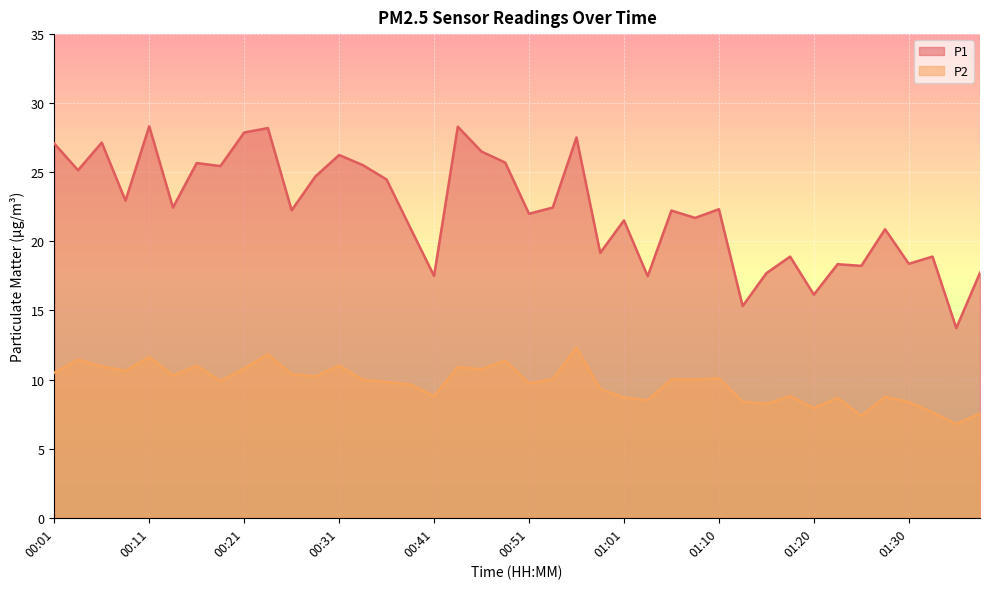

Reading left to right, extract all data points from this chart.

P1: 27.1	25.1	27.1	22.9	28.3	22.4	25.7	25.4	27.9	28.2	22.2	24.7	26.2	25.5	24.5	21.0	17.5	28.3	26.5	25.7	22.0	22.4	27.5	19.2	21.5	17.5	22.2	21.7	22.3	15.3	17.7	18.9	16.1	18.4	18.2	20.9	18.4	18.9	13.7	17.7
P2: 10.5	11.4	10.9	10.6	11.6	10.3	11.0	9.9	10.8	11.8	10.4	10.2	11.0	10.0	9.8	9.7	8.8	10.9	10.8	11.4	9.7	10.0	12.3	9.3	8.7	8.5	10.0	10.0	10.1	8.4	8.2	8.8	7.9	8.7	7.4	8.8	8.4	7.6	6.8	7.5